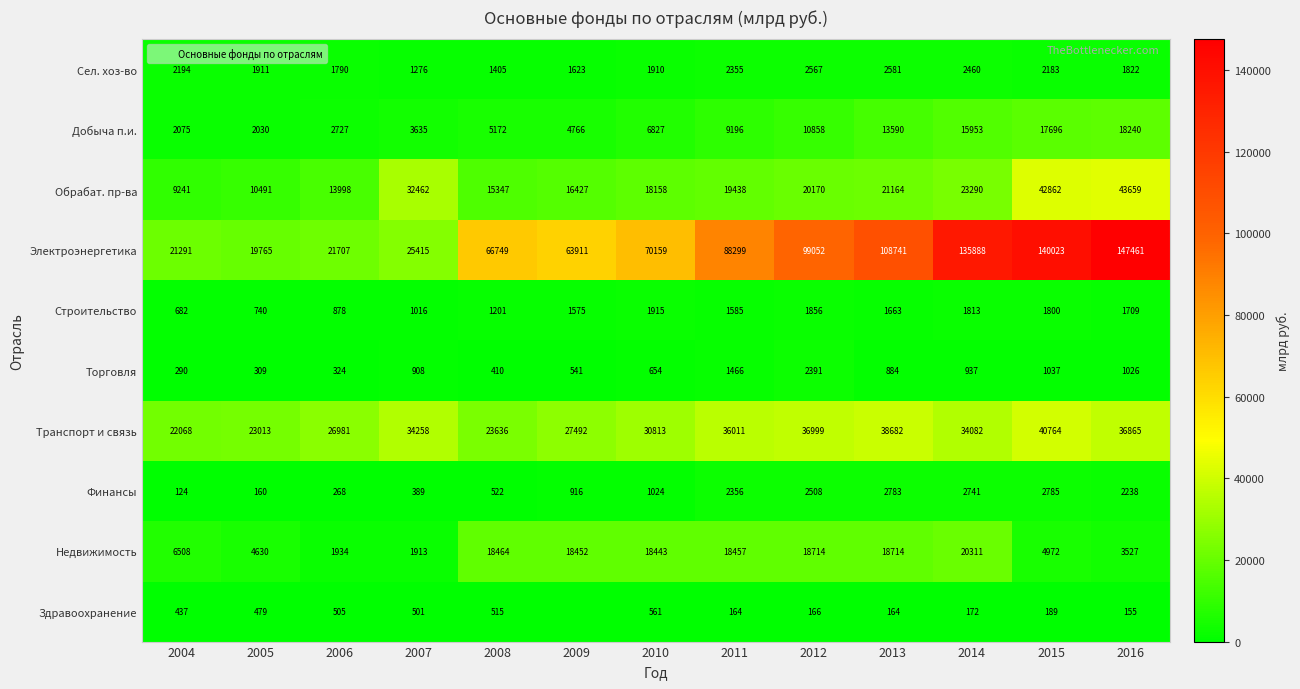

List the series in order of their peak value, highest first.

Электроэнергетика, Обрабат. пр-ва, Транспорт и связь, Недвижимость, Добыча п.и., Финансы, Сел. хоз-во, Торговля, Строительство, Здравоохранение